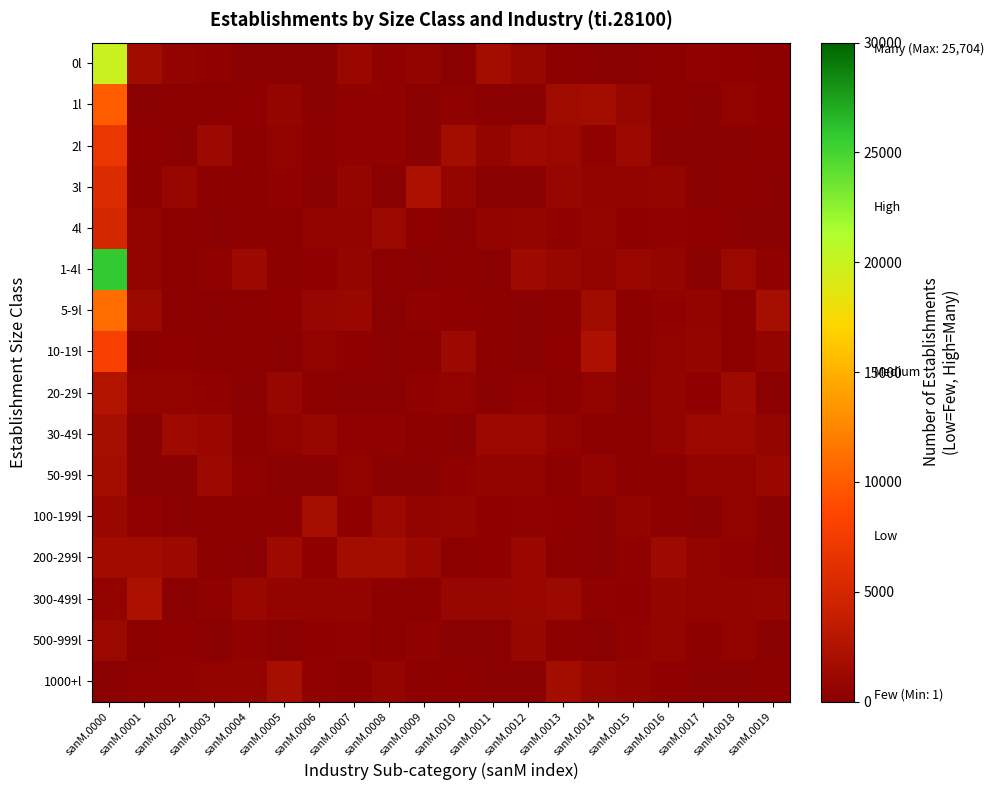

At which category does the chart reach its peak across all series?

sanM.0000